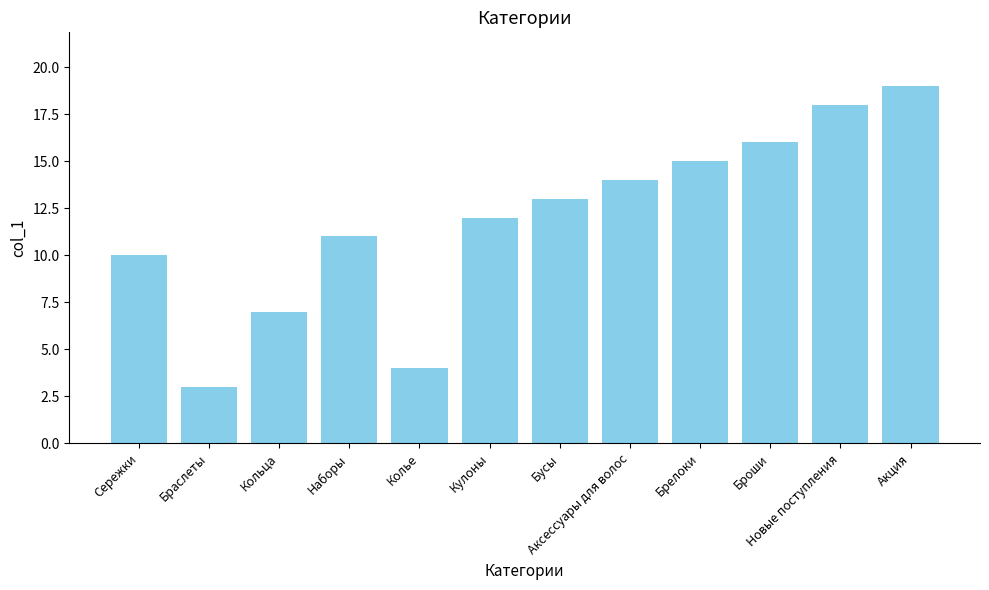

Rank the categories by value from lowest to highest.

Браслеты, Колье, Кольца, Сережки, Наборы, Кулоны, Бусы, Аксессуары для волос, Брелоки, Броши, Новые поступления, Акция